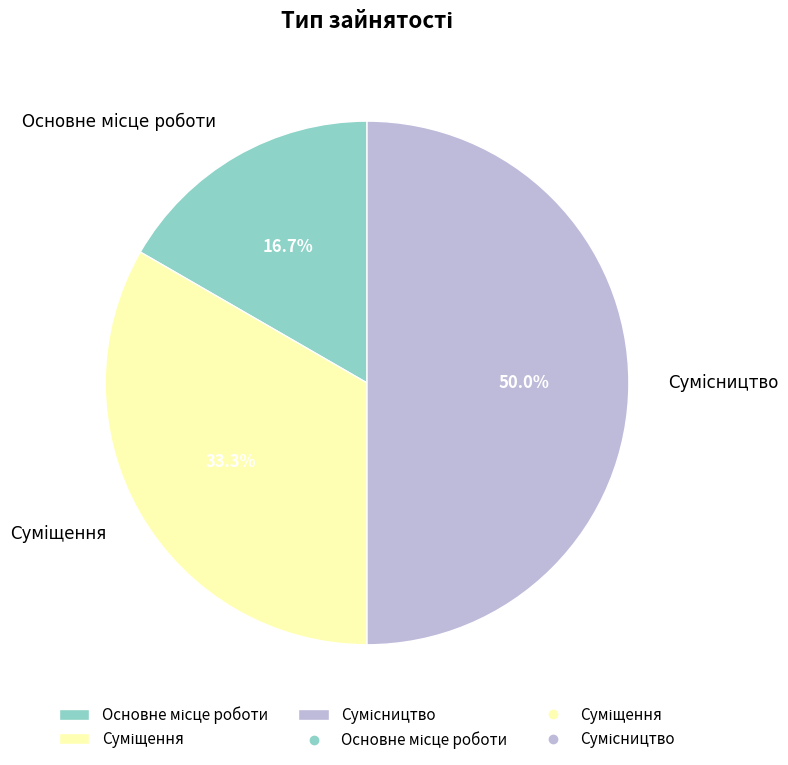

Is it true that Суміщення is 43% of the pie?

False